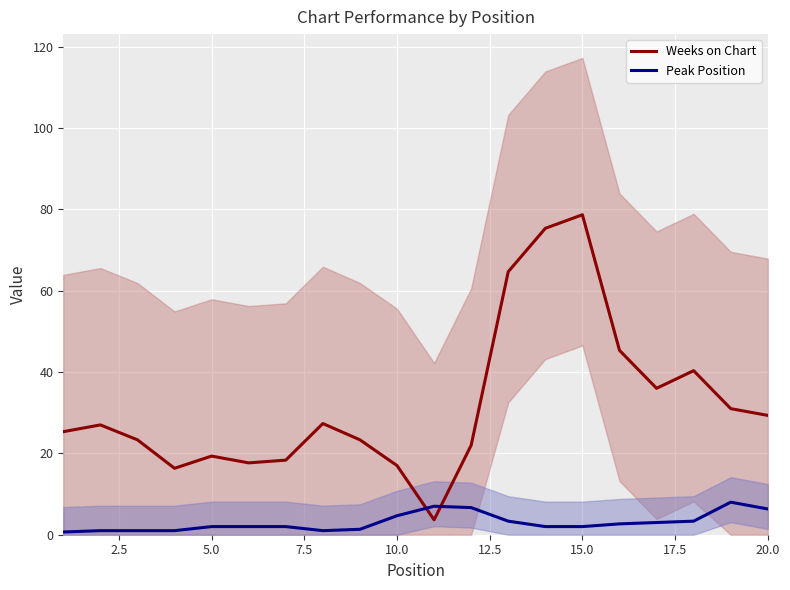

What is the highest value of the Peak Position series?

8.0